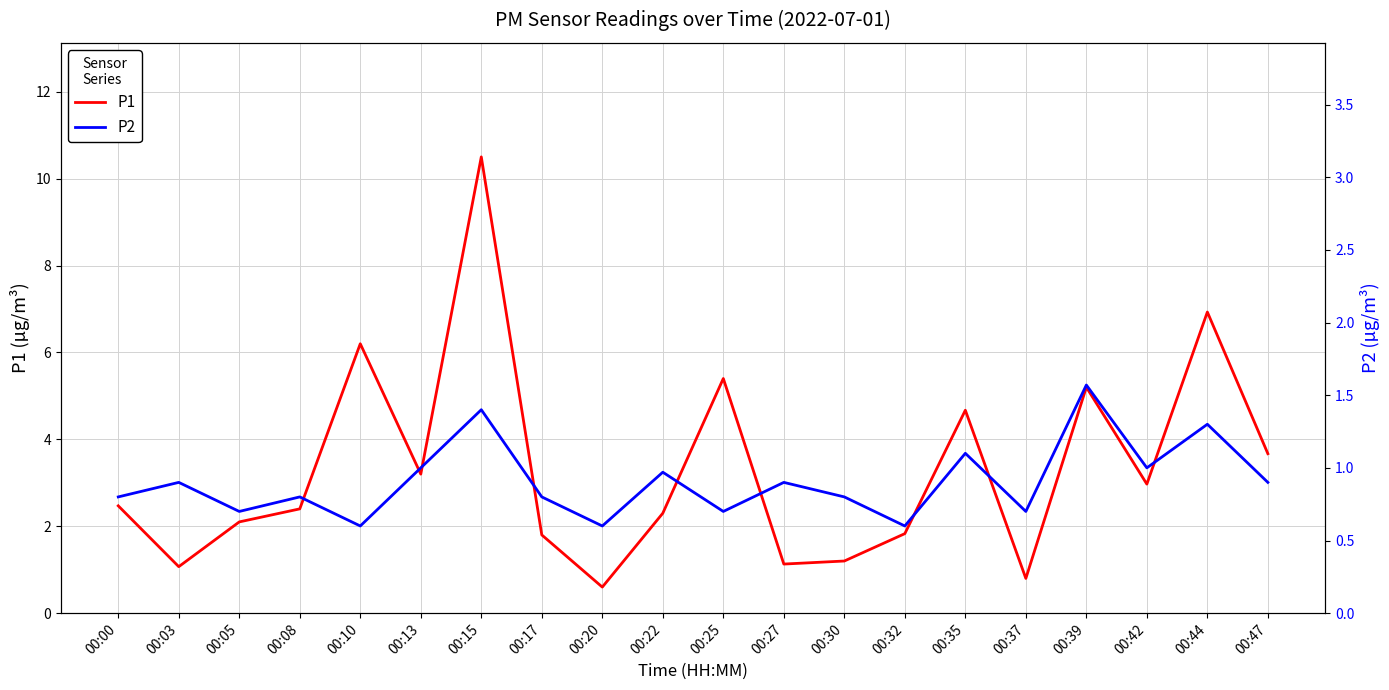

What is the greatest value displayed?

10.5